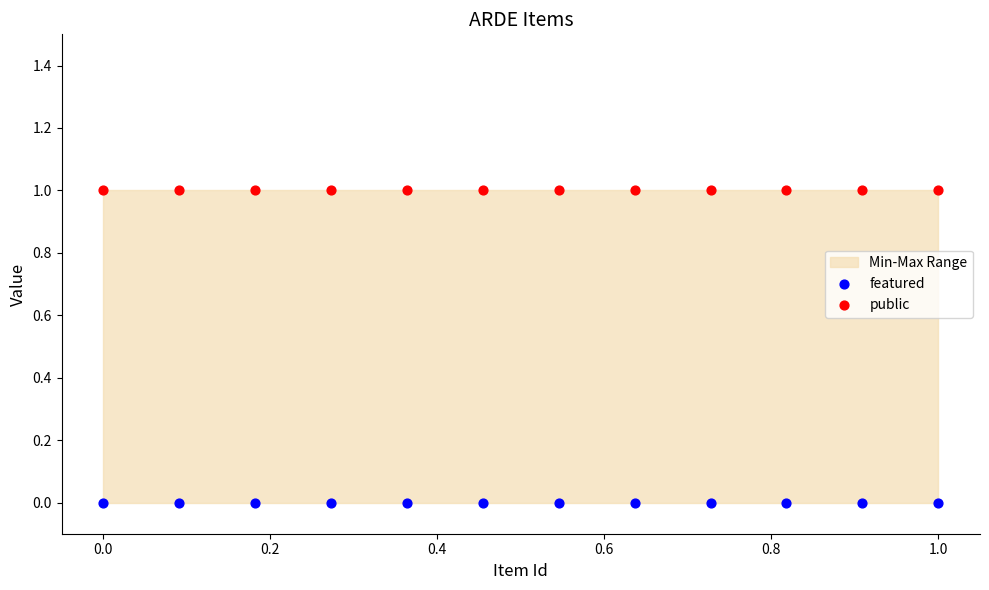

Which series contains the highest Y value?

public